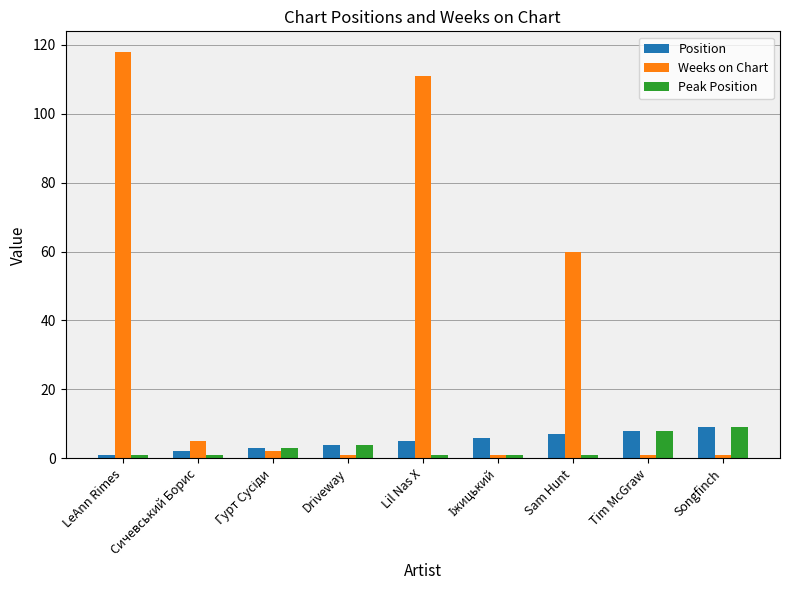

The value of Weeks on Chart at Lil Nas X is 111. True or false?

True